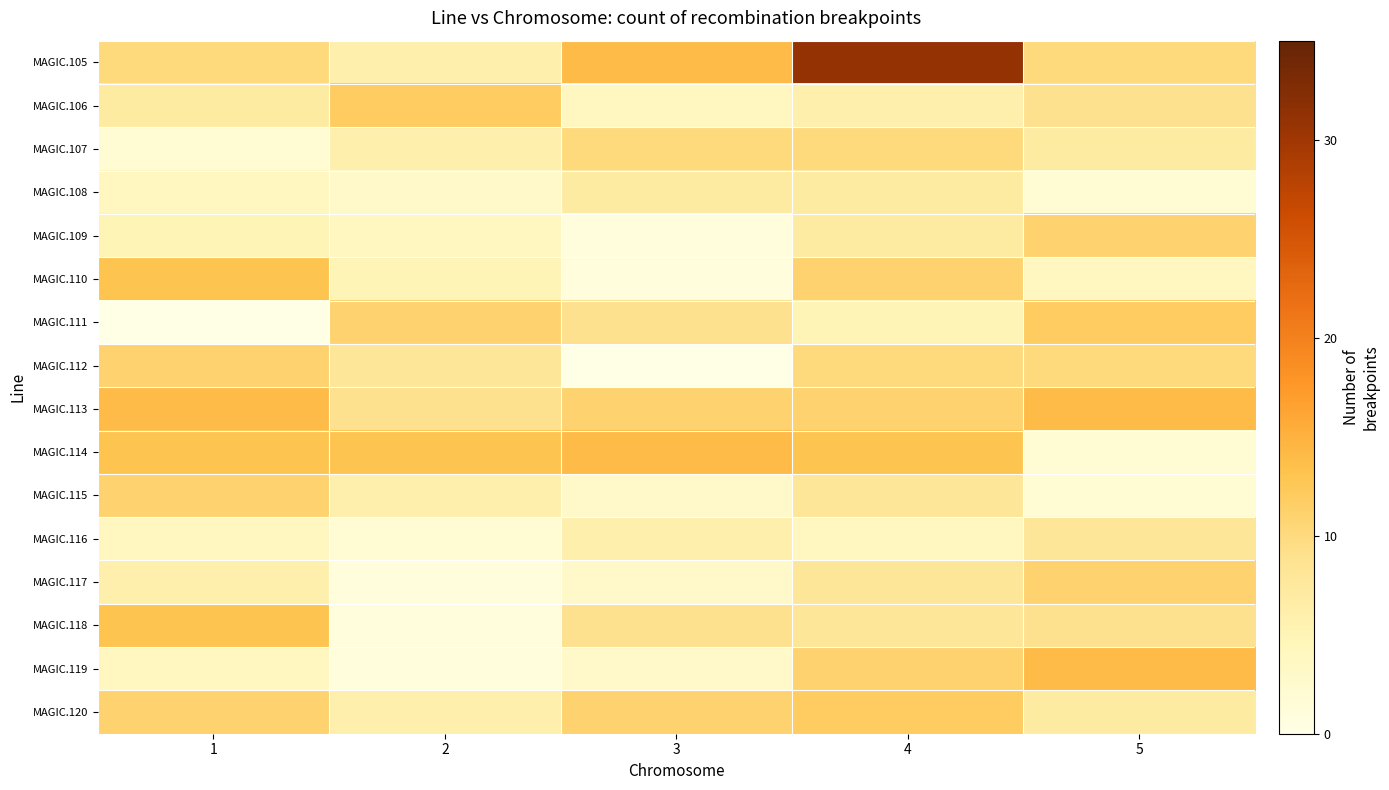

Which series has the largest total across all categories?

MAGIC.105